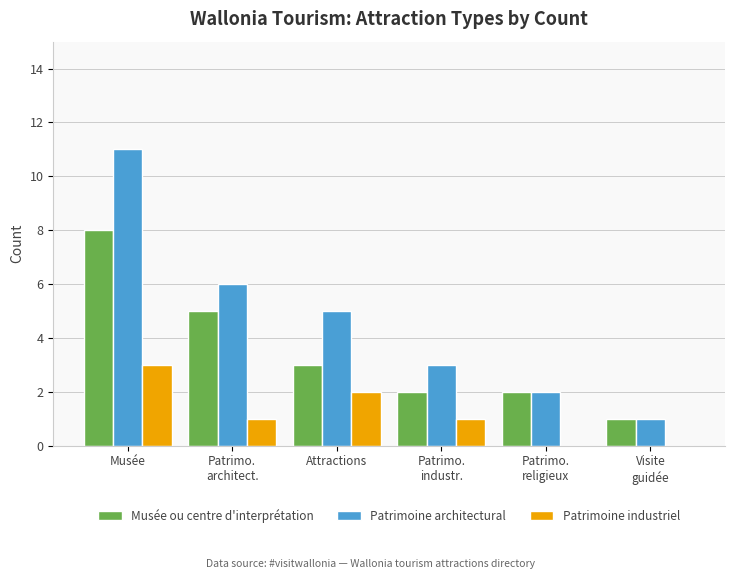

Reading right to left, transcribe all the data shown in this chart.

Musée ou centre d'interprétation: Visite
guidée=1	Patrimo.
religieux=2	Patrimo.
industr.=2	Attractions=3	Patrimo.
architect.=5	Musée=8
Patrimoine architectural: Visite
guidée=1	Patrimo.
religieux=2	Patrimo.
industr.=3	Attractions=5	Patrimo.
architect.=6	Musée=11
Patrimoine industriel: Visite
guidée=0	Patrimo.
religieux=0	Patrimo.
industr.=1	Attractions=2	Patrimo.
architect.=1	Musée=3